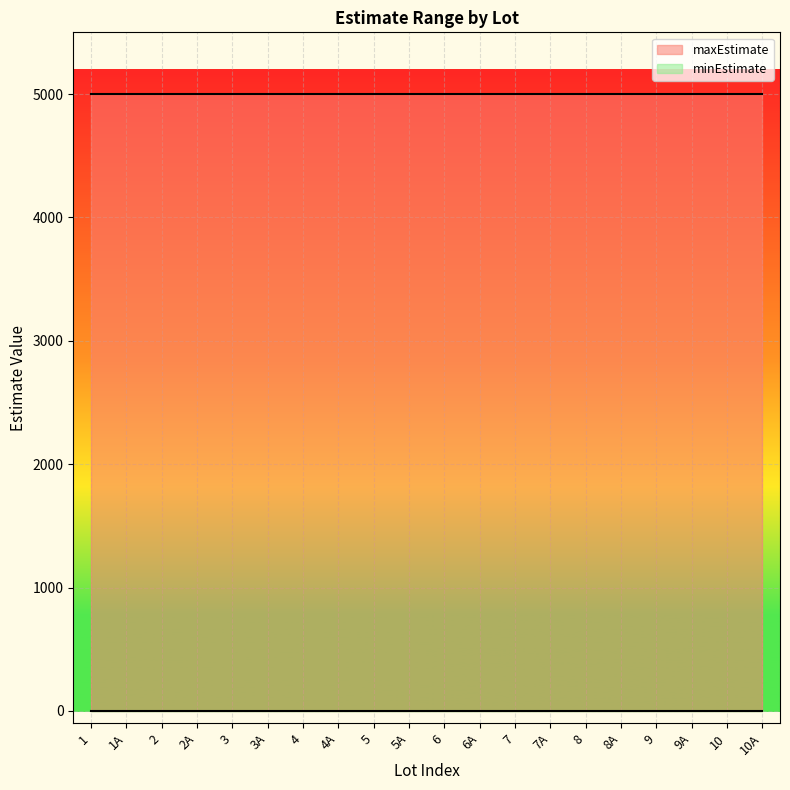

Which series has the largest total across all categories?

maxEstimate